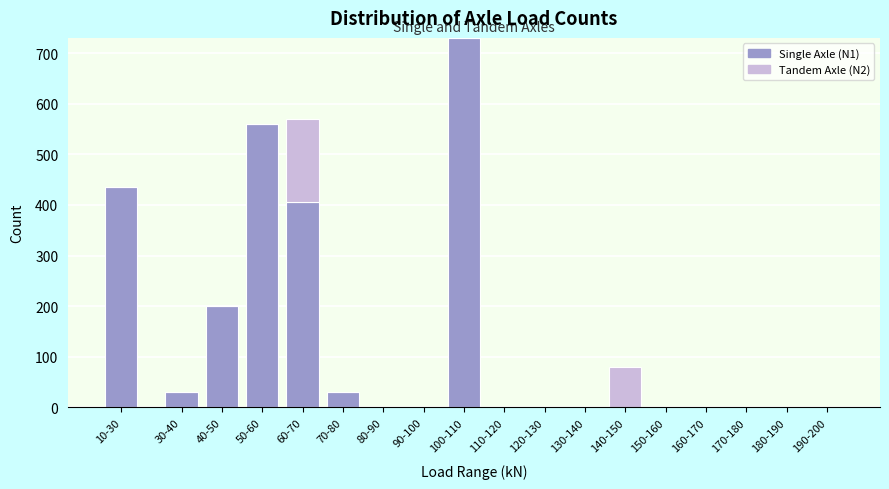

At which category is the sum across all series the highest?

100-110